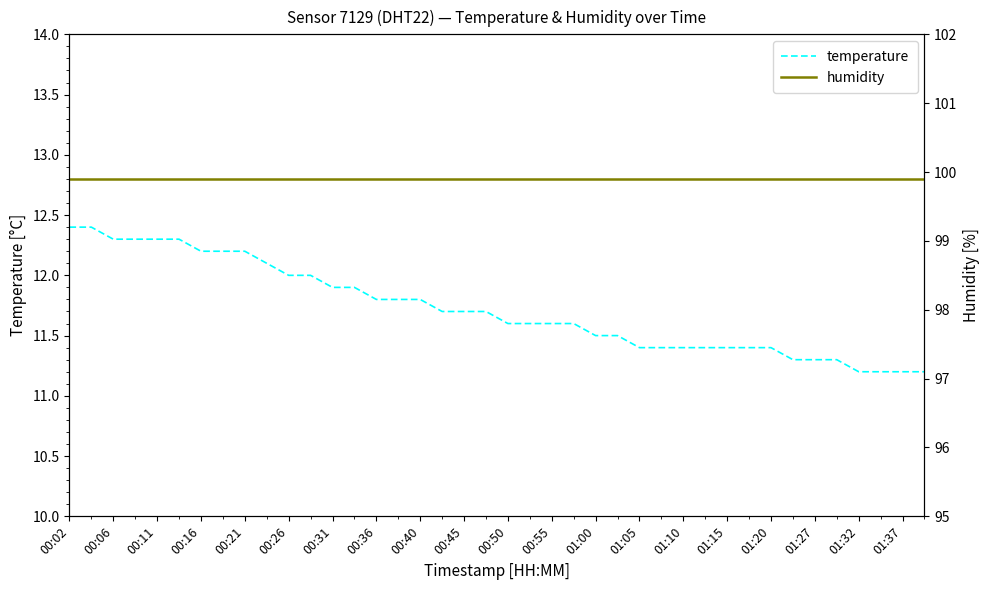

At how many categories does at least one series exceed 87?

40